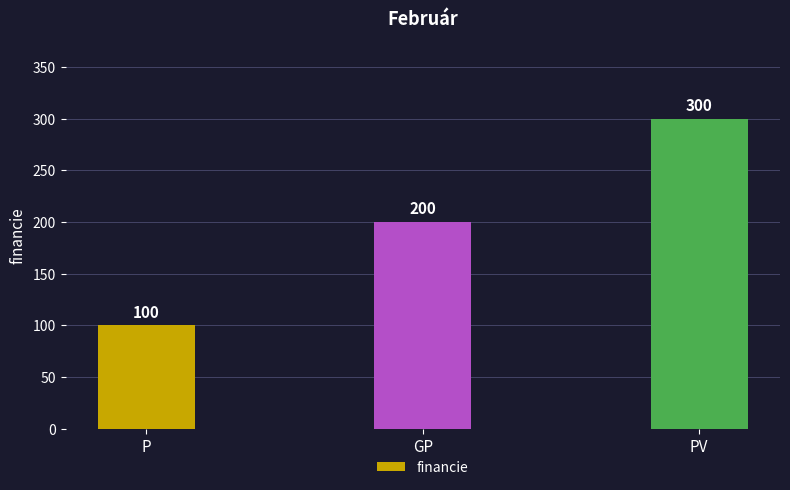

Are the bars grouped side by side (vs. stacked)?

No